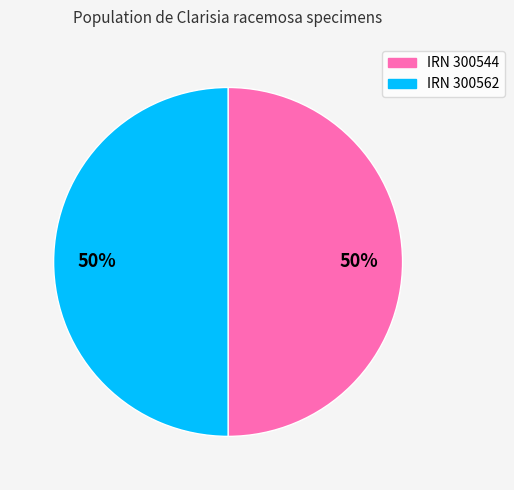

To the nearest percent, what is the average slice percentage?

50%